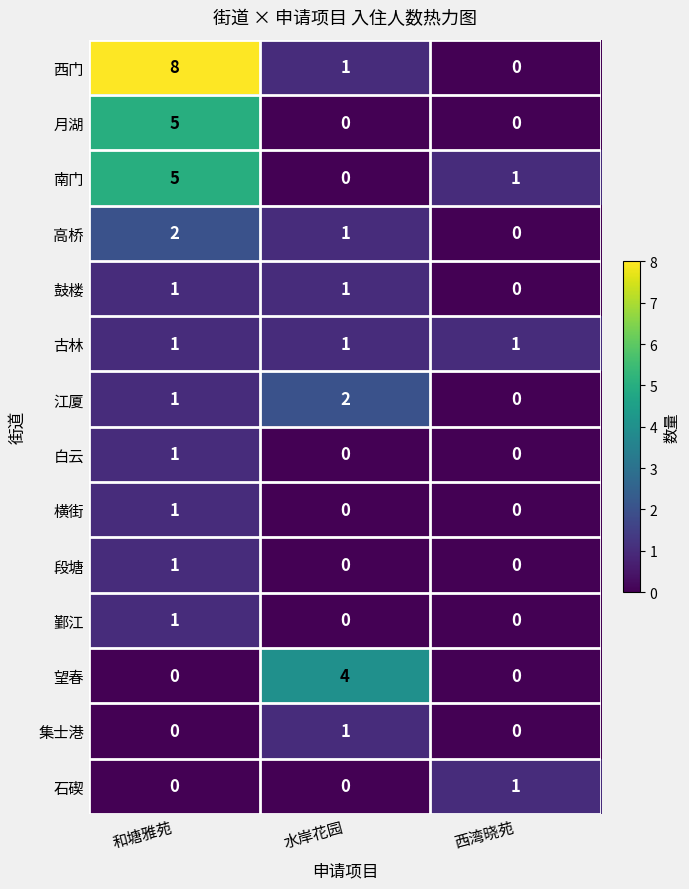

Where does the 南门 series first go above 1?

和塘雅苑